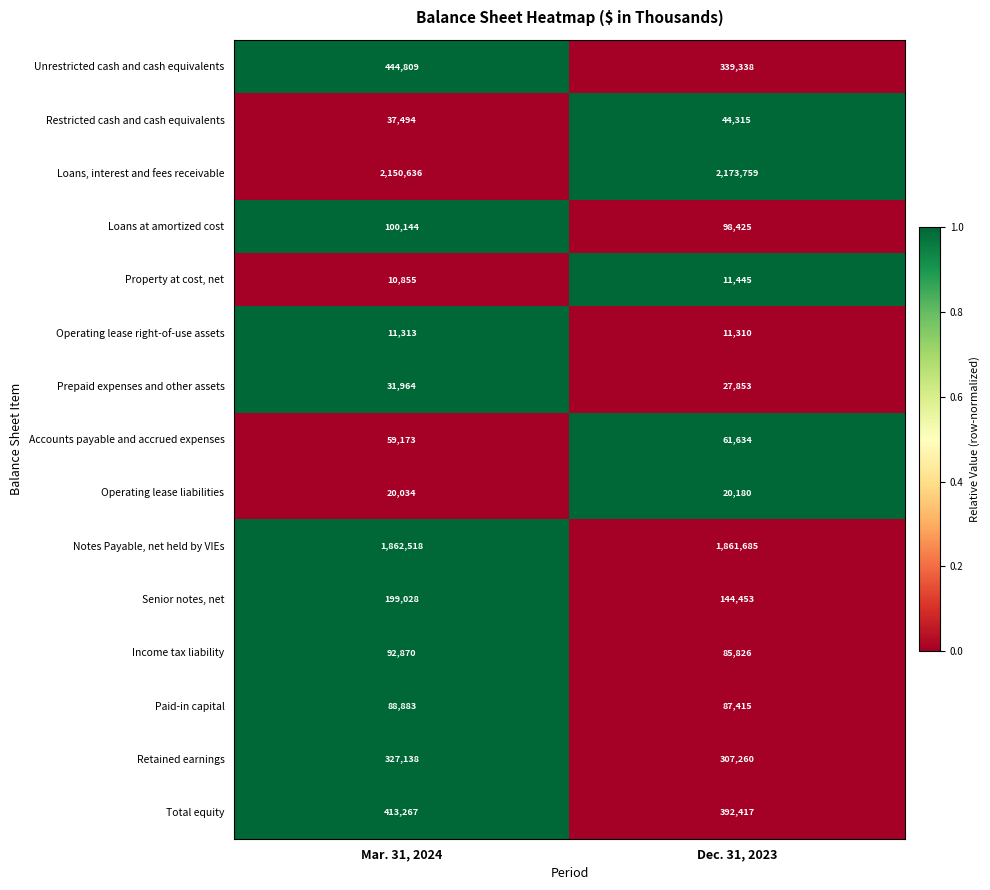

What is the greatest value displayed?

2173759